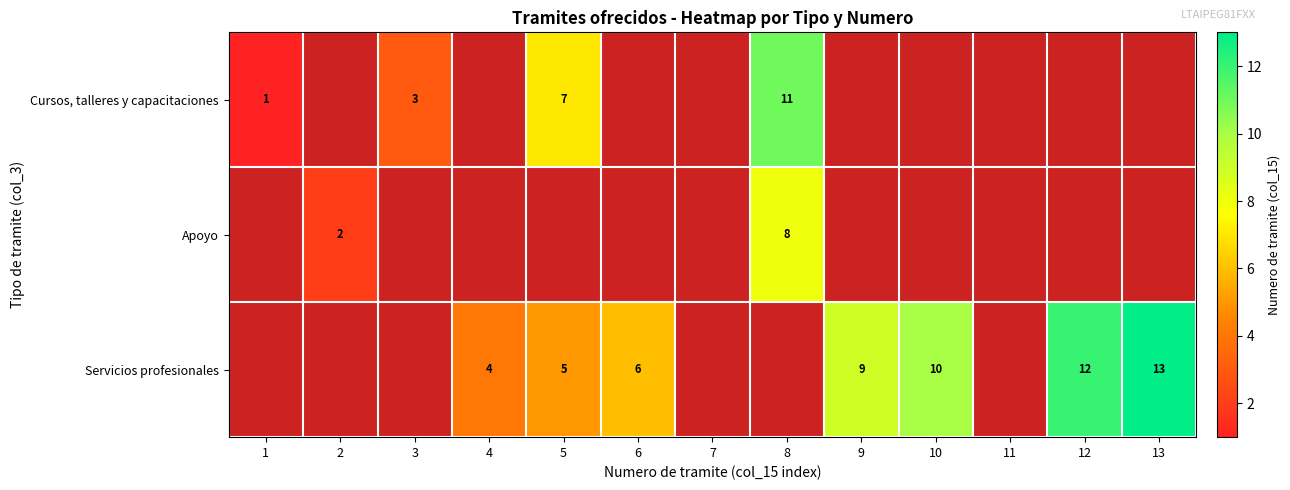

Is it true that Servicios profesionales equals 9 at 6?

False